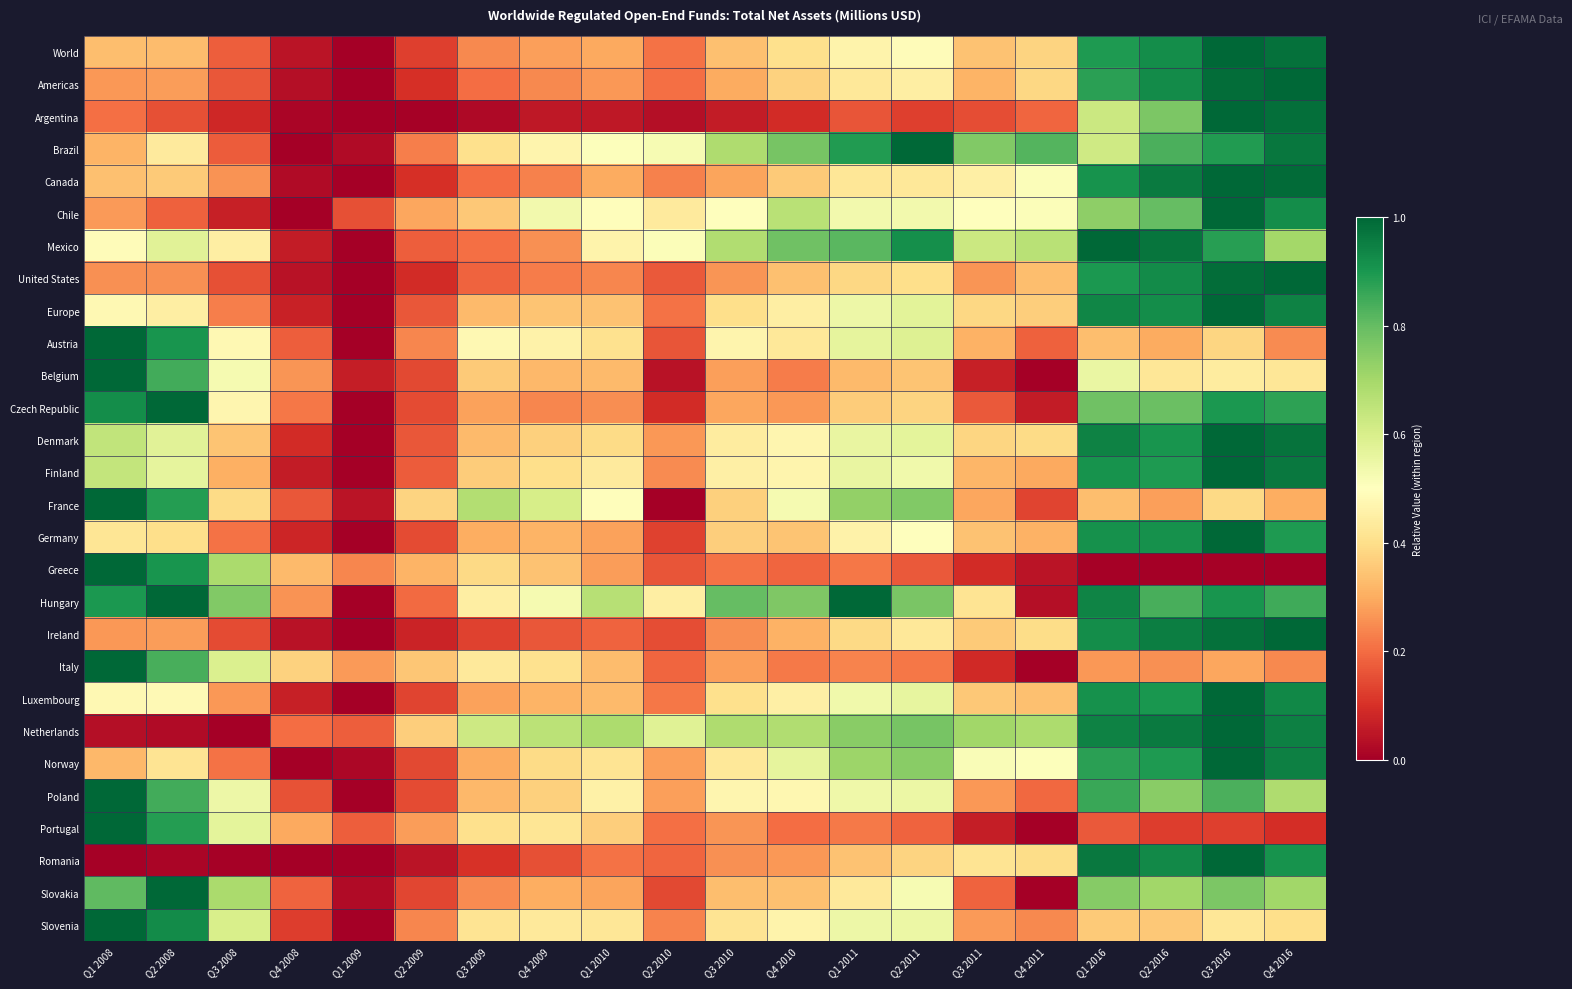

What is the difference between the highest and lowest values at Q3 2010?

0.7